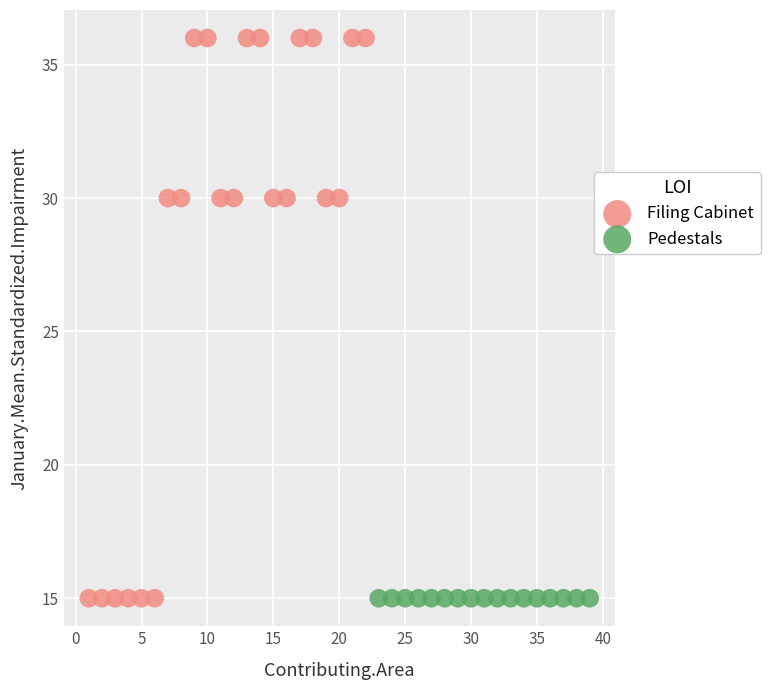

Which series reaches the maximum Y coordinate?

Filing Cabinet